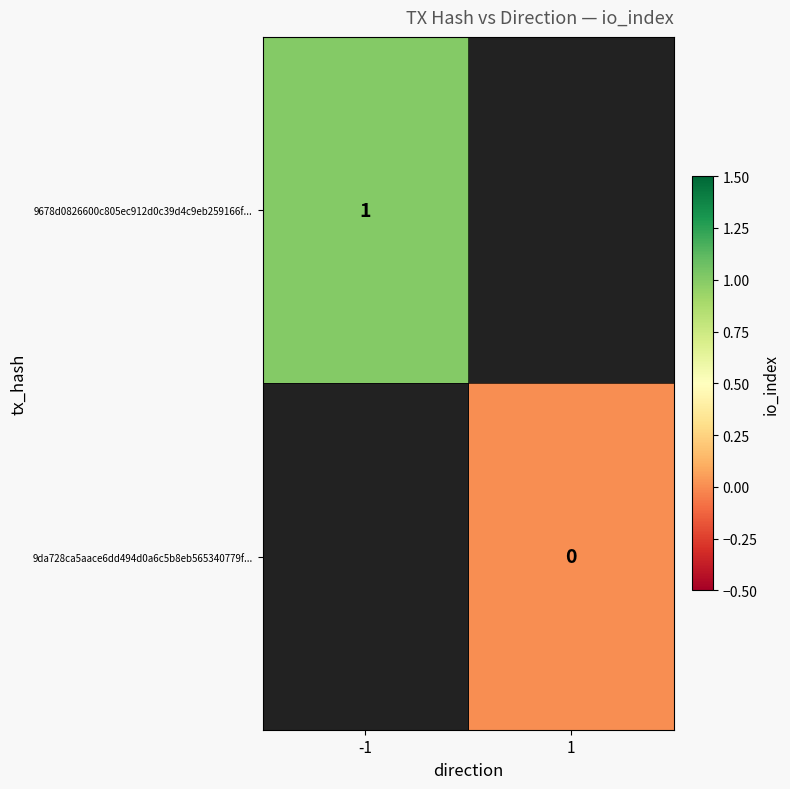

At how many categories does at least one series exceed 0?

1